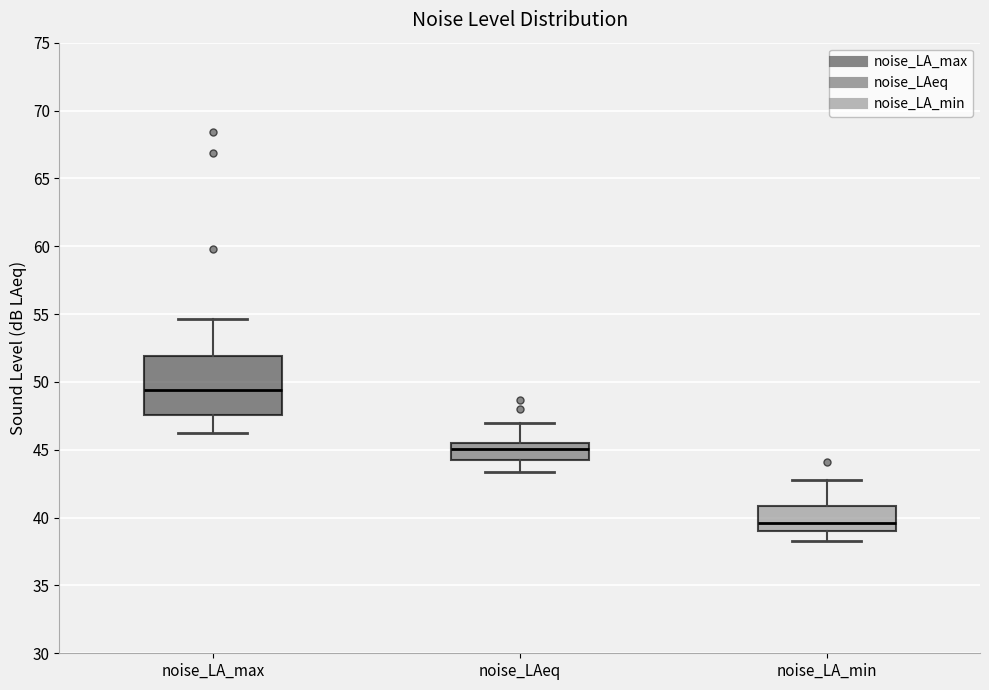

Which box is the tallest, from its lower edge to its upper edge?

noise_LA_max